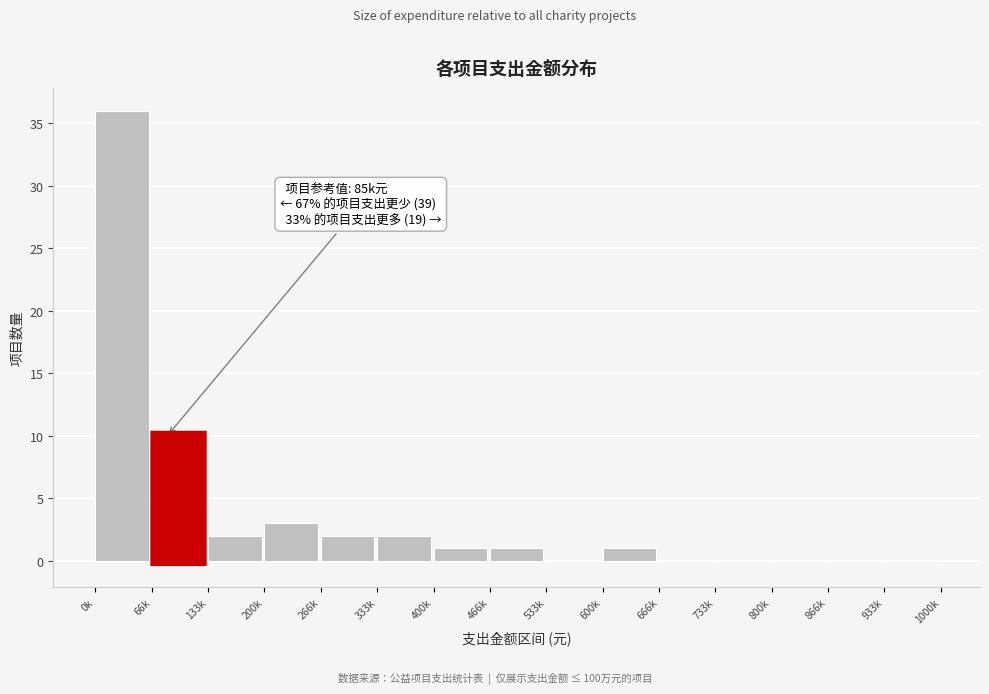

Reading left to right, transcribe all the data shown in this chart.

0k=36	66k=10	133k=2	200k=3	266k=2	333k=2	400k=1	466k=1	533k=0	600k=1	666k=0	733k=0	800k=0	866k=0	933k=0